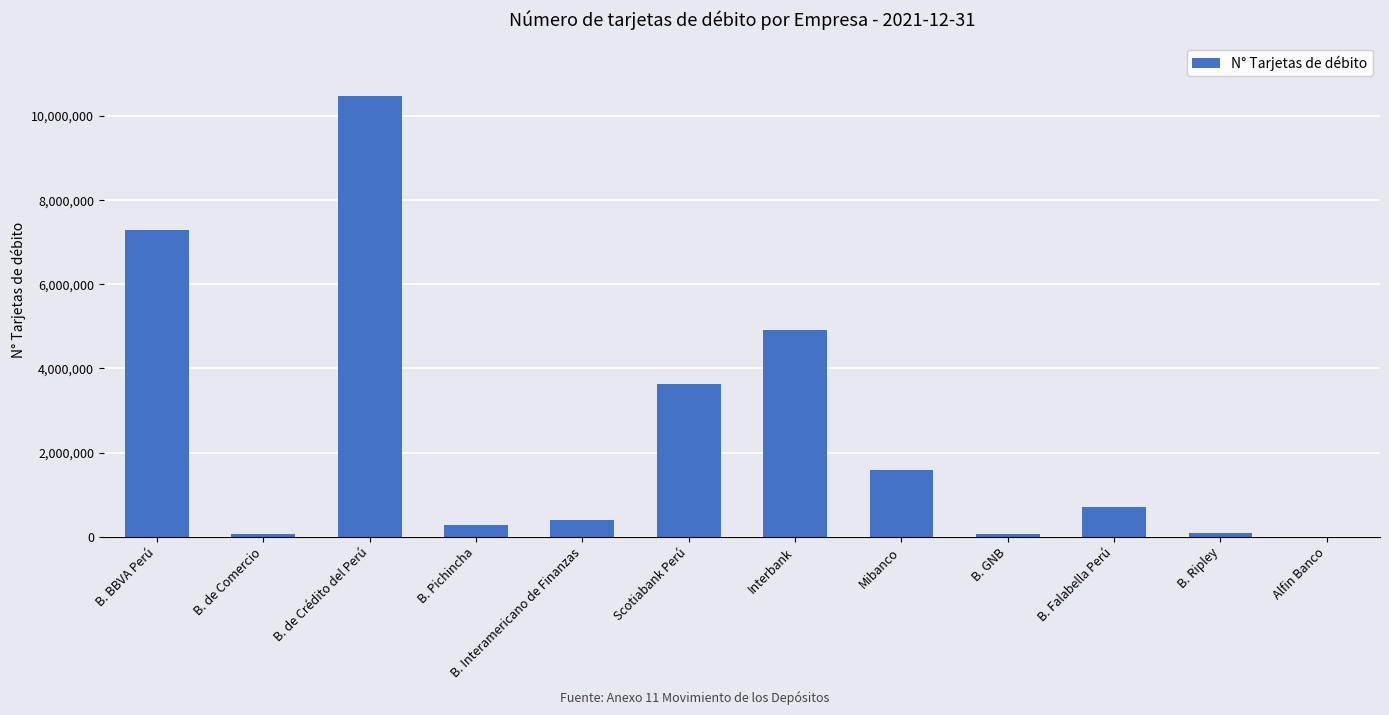

What is the maximum value shown in the chart?

10489985